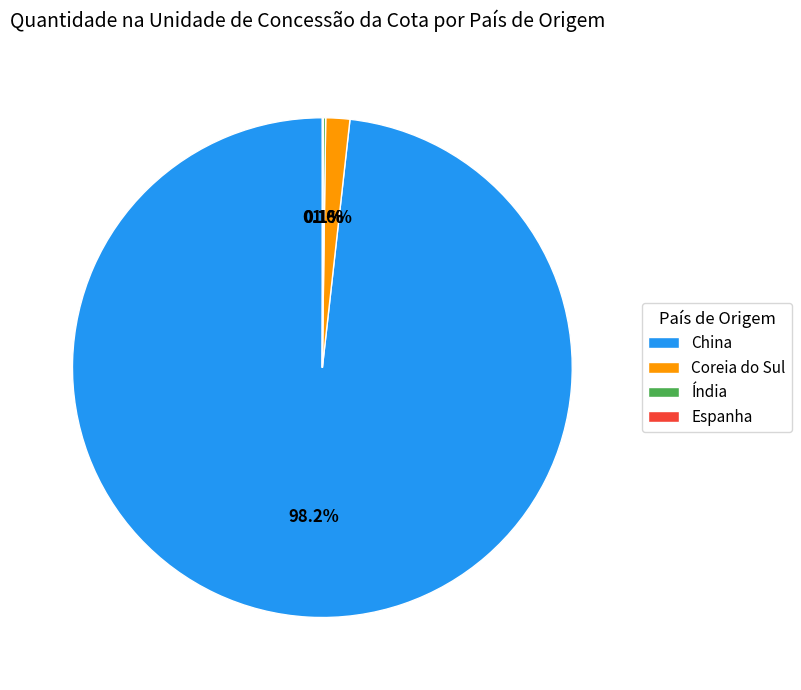

Is China the majority of the pie?

Yes